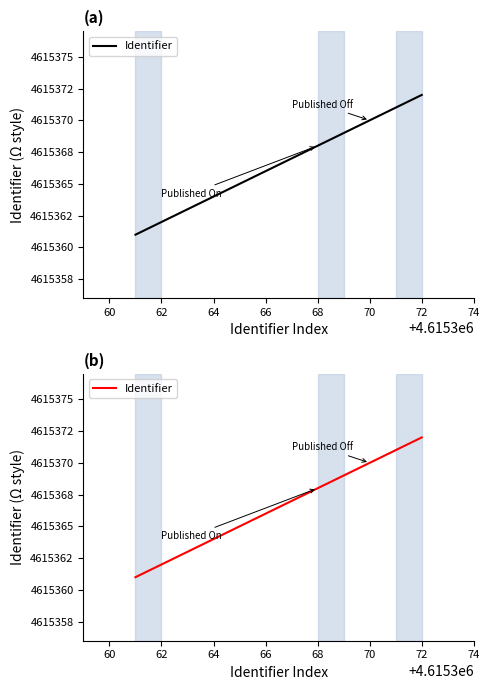

What is the value of the 4th point from the left?

4615372